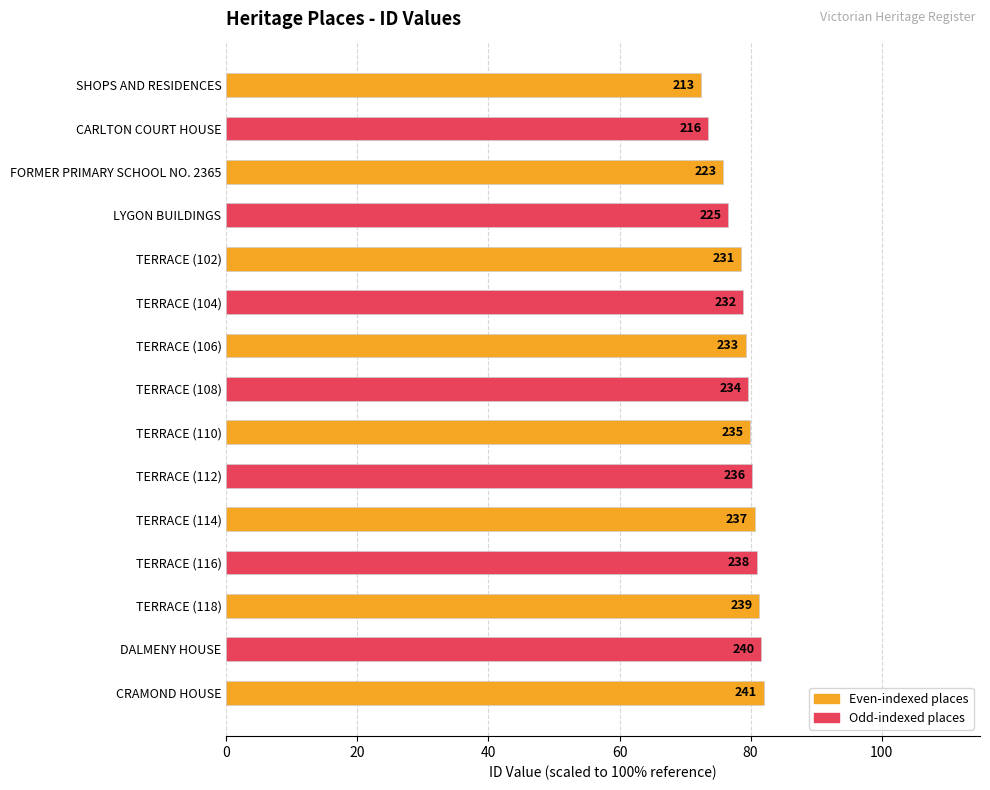

What is the difference between the maximum and second lowest values?

8.5